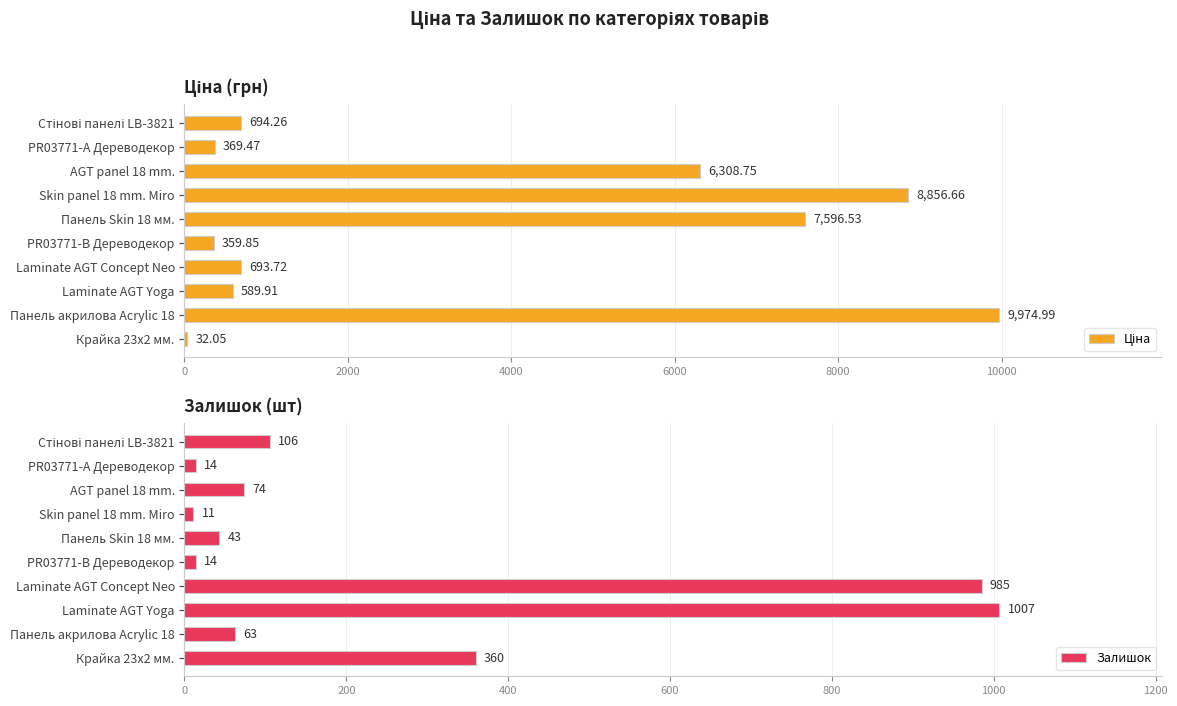

How many distinct data groups are displayed?

2